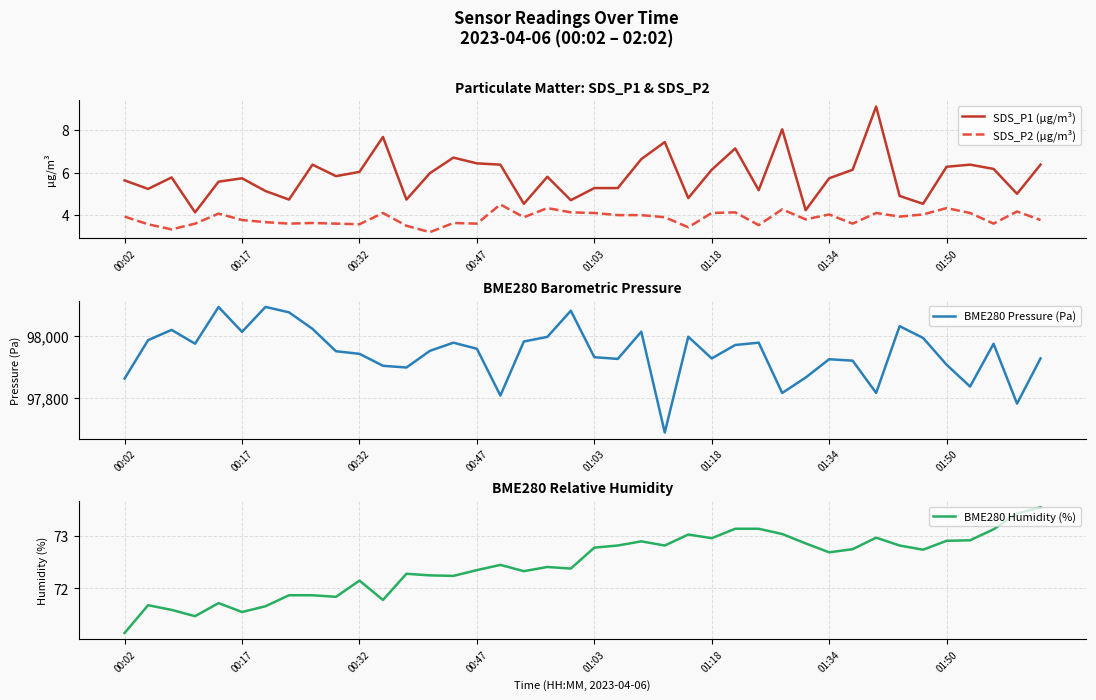

Is it true that SDS_P1 (µg/m³) equals 5.7 at 01:34?

True